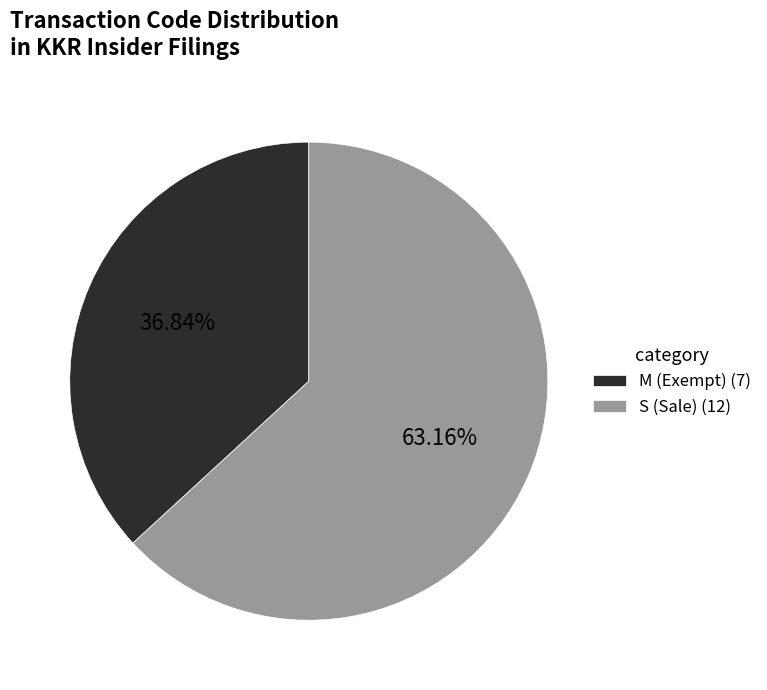

Approximately how many times larger is the value at M (Exempt) (7) compared to S (Sale) (12)?

0.6